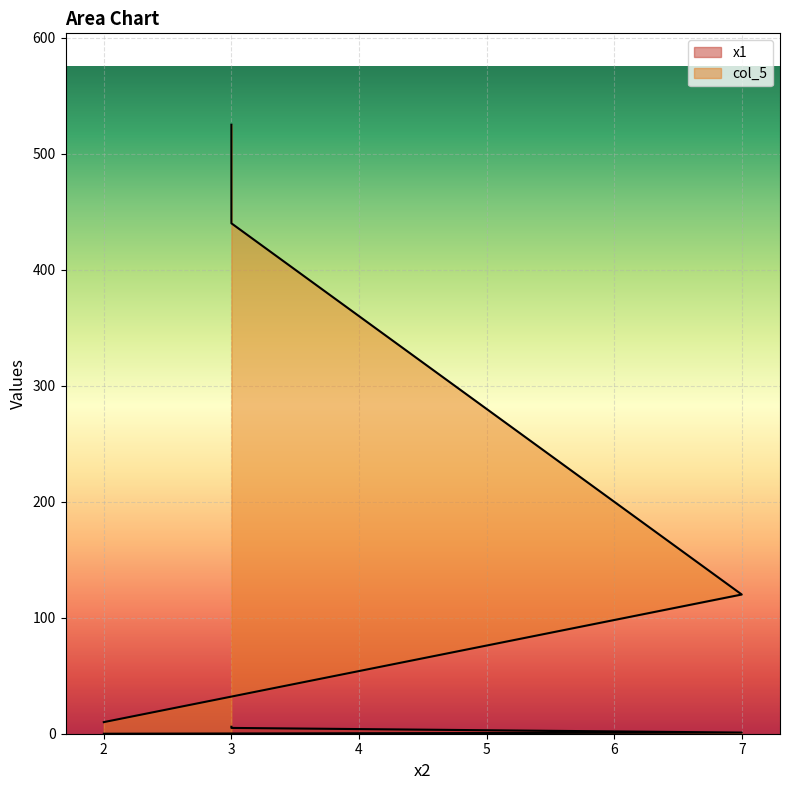

Reading left to right, extract all data points from this chart.

x1: 3=6	3=5	7=1	2=0
col_5: 3=525	3=440	7=120	2=10